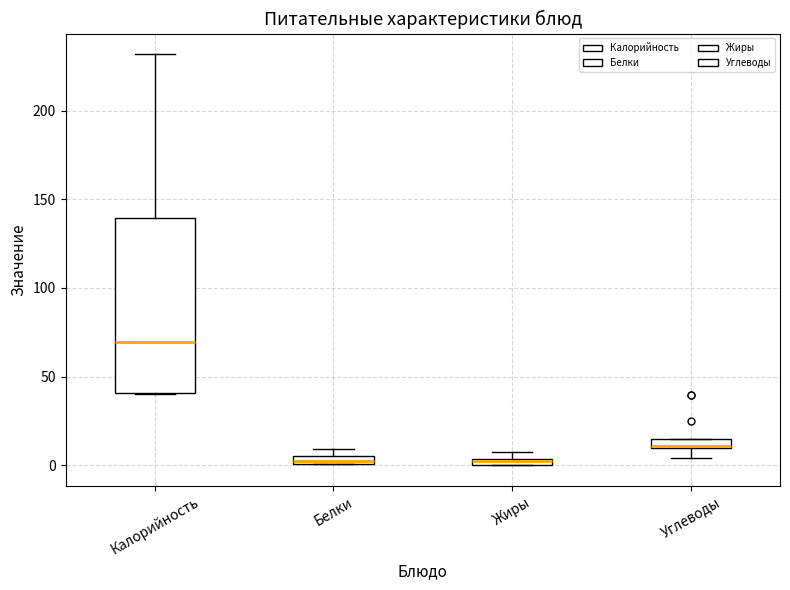

Comparing the boxes themselves (not the whiskers), which one is the tallest?

Калорийность